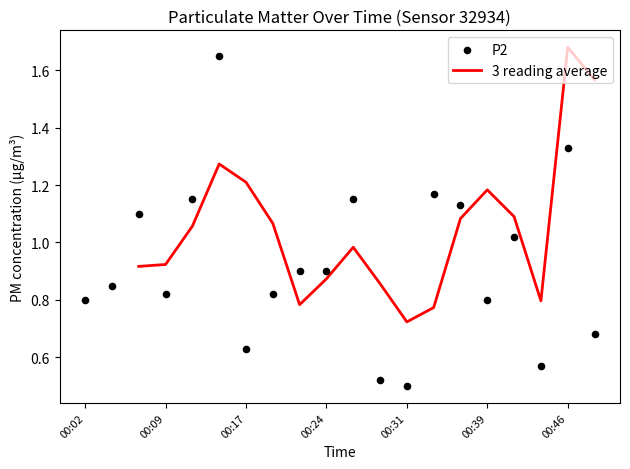

Between 00:17 and 00:07, which is larger?

00:07